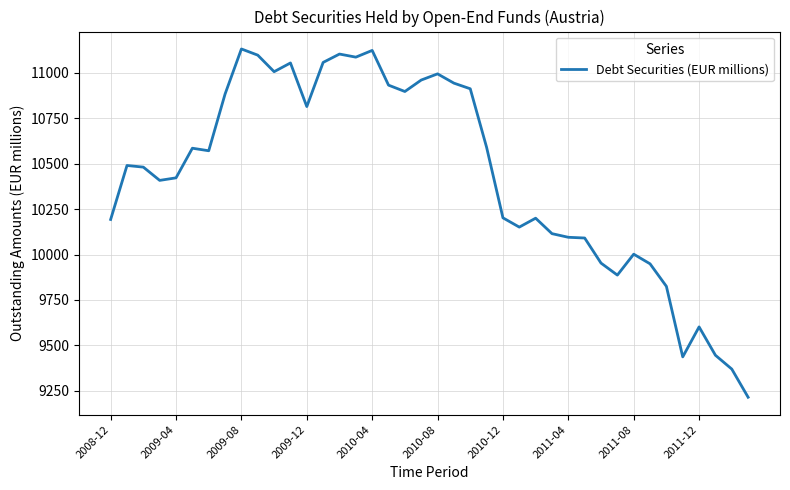

What is the difference between the maximum and minimum values?

1916